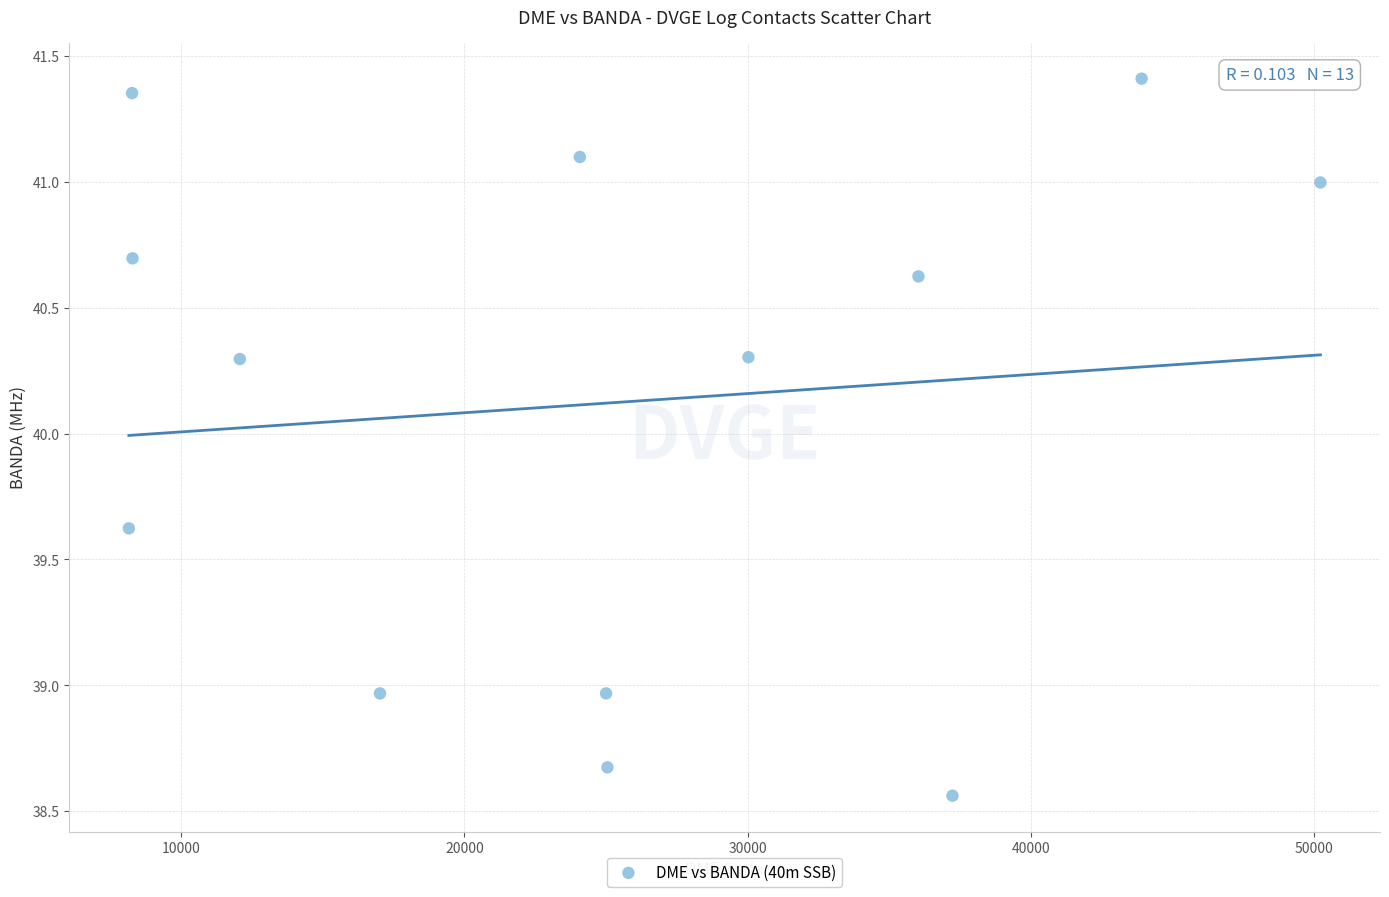

What is the range of Y values (max minus min)?

2.8